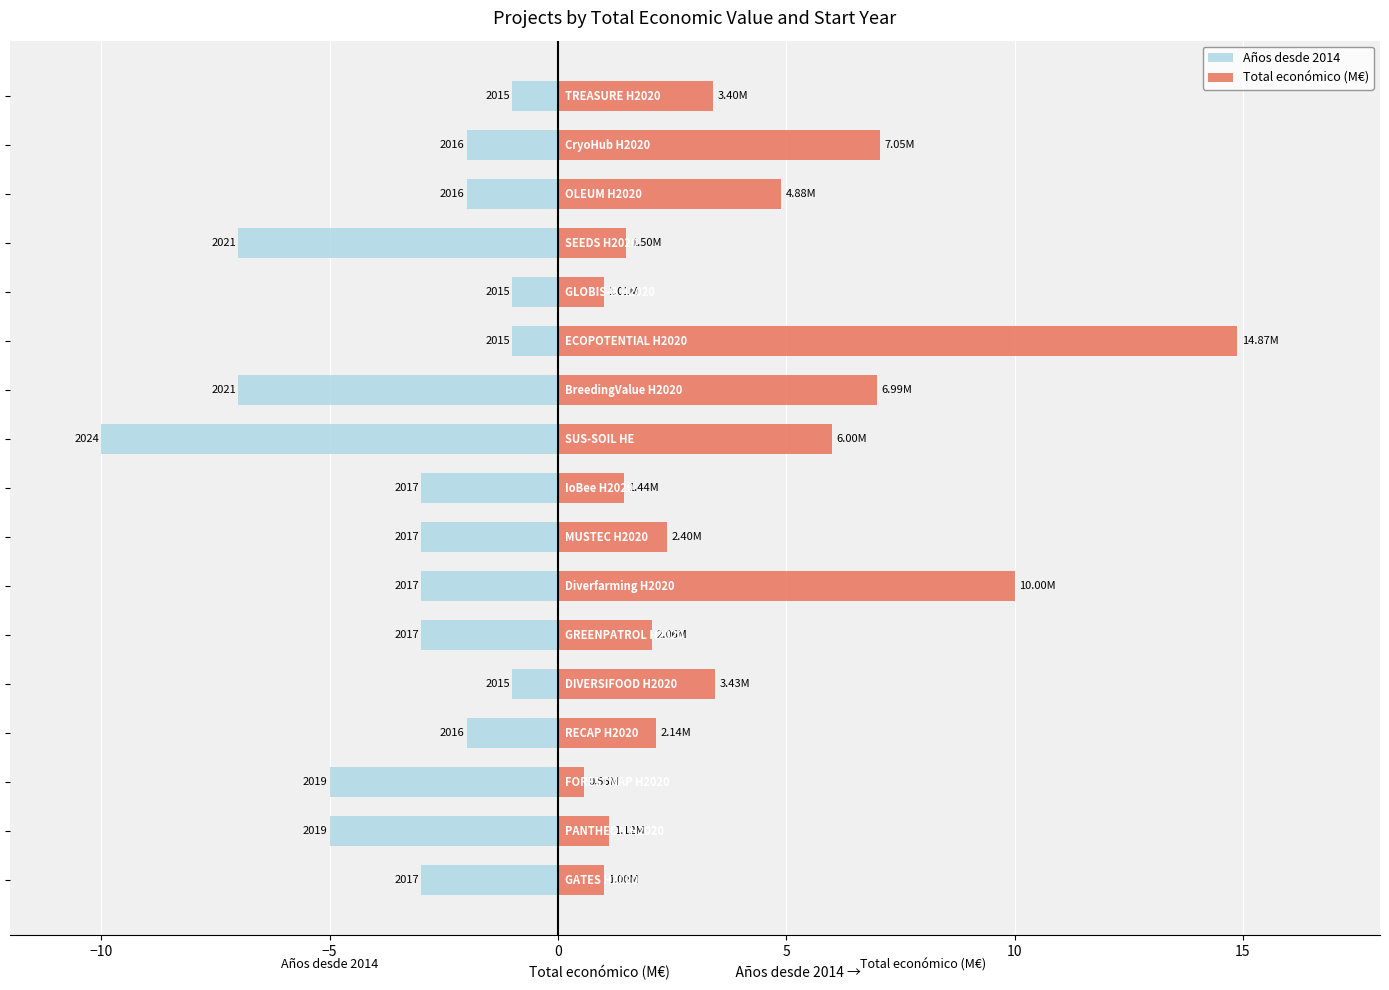

True or false: Total económico (M€) has a value of 0.6 at −5.

True